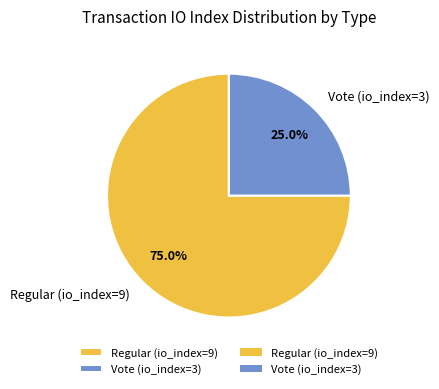

To the nearest percent, what is the average slice percentage?

50%